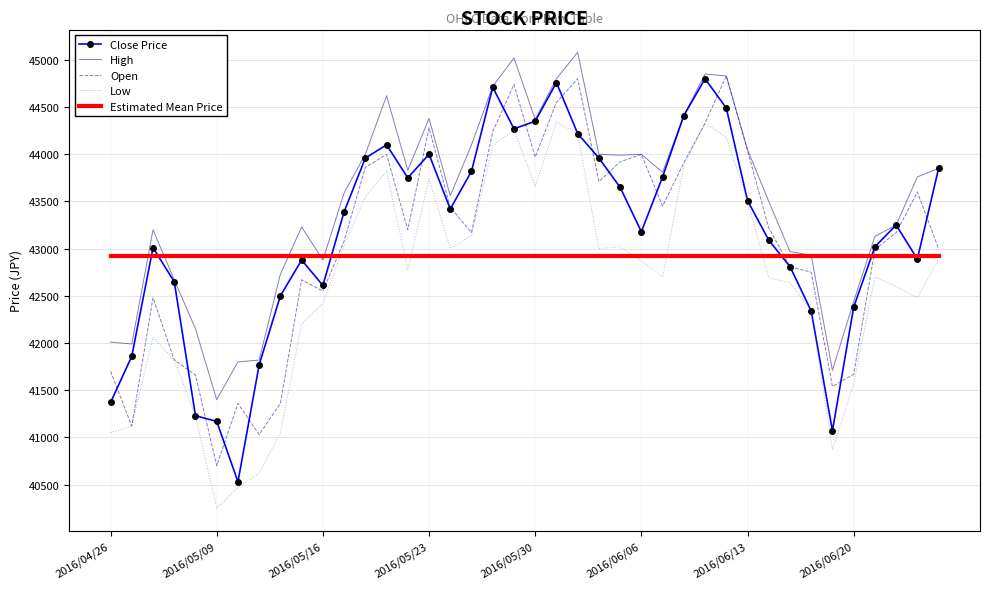

Which series has the largest range (max minus min)?

Close Price